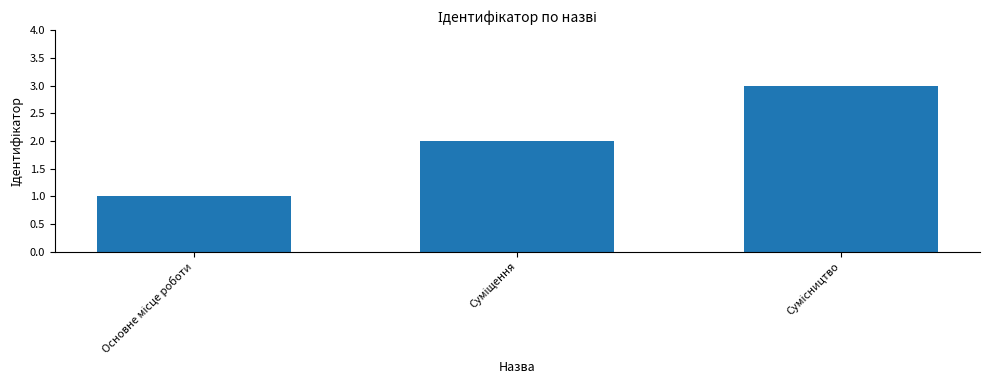

How many values are between 1 and 3?

3